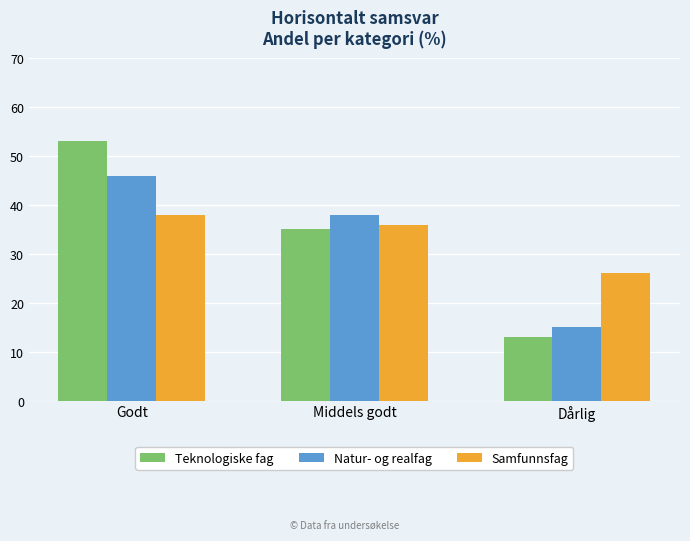

What is the minimum value for Teknologiske fag?

13